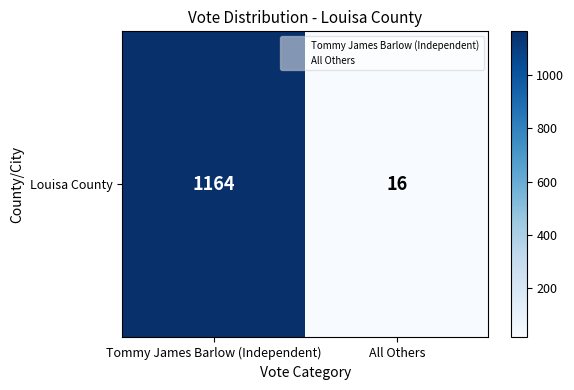

What is the sum of all values?

1180